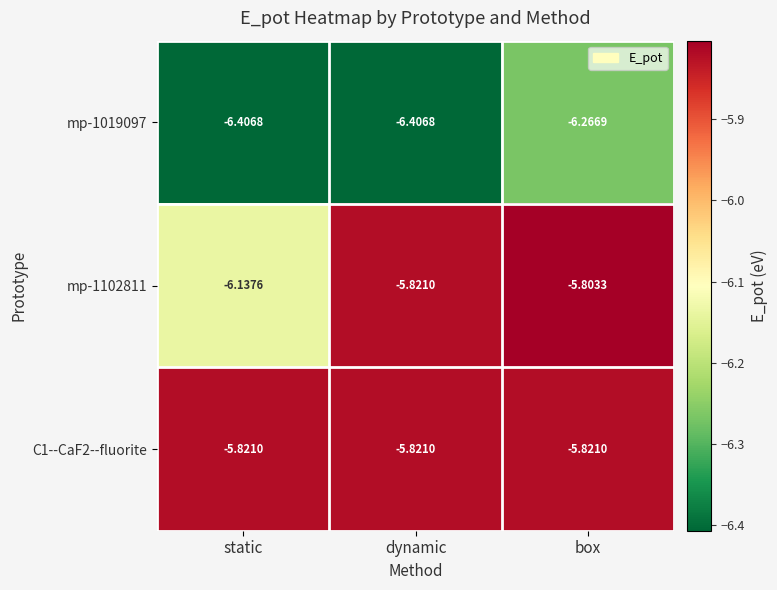

Which label corresponds to the largest value in the chart?

box